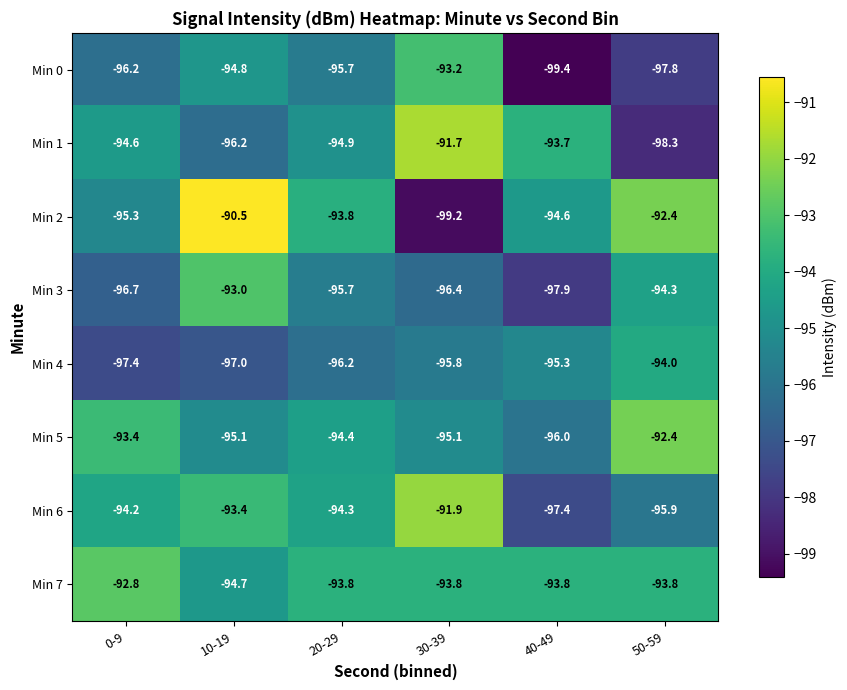

Where is Min 7 nearest to the value -93?

0-9